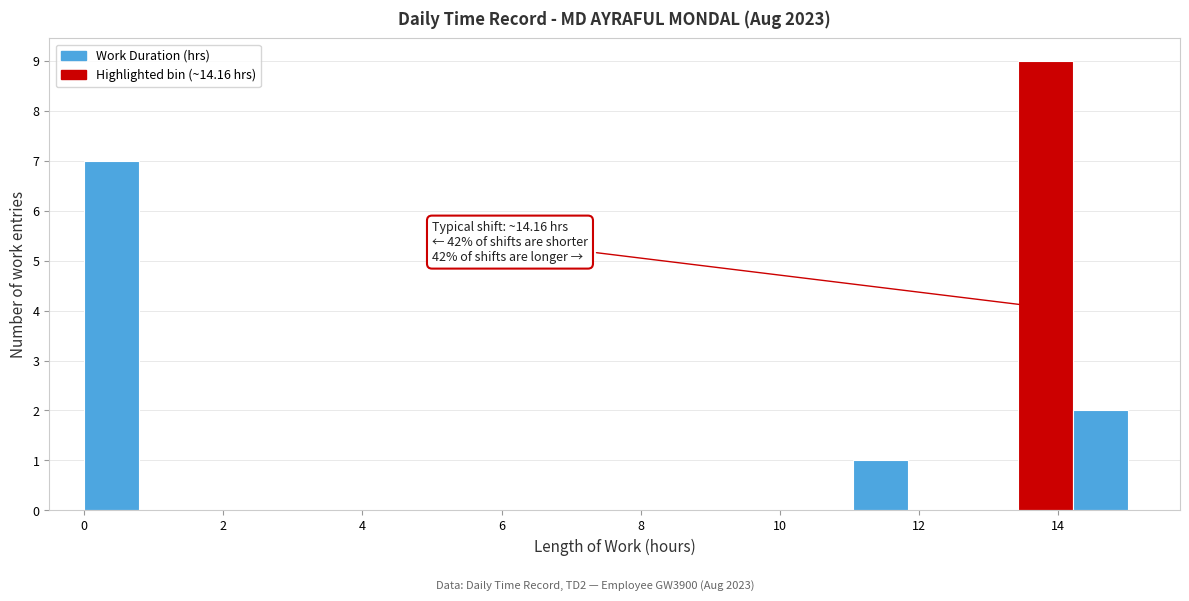

Around what value on the x-axis is the tallest bar? Give the approximate position of its centre, as read against the axis.

13.8